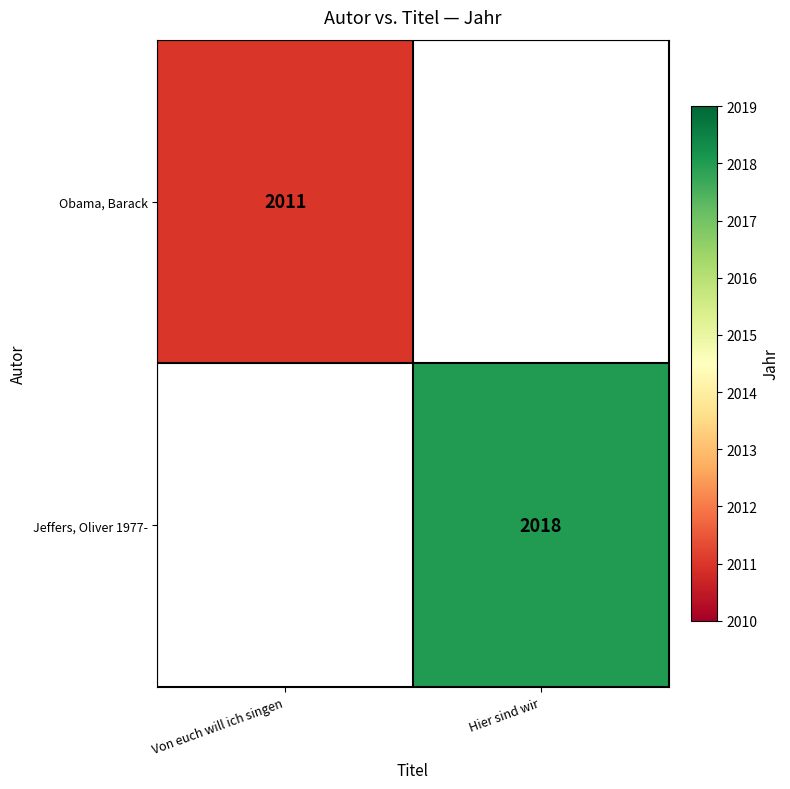

At how many categories does at least one series exceed 2011?

1